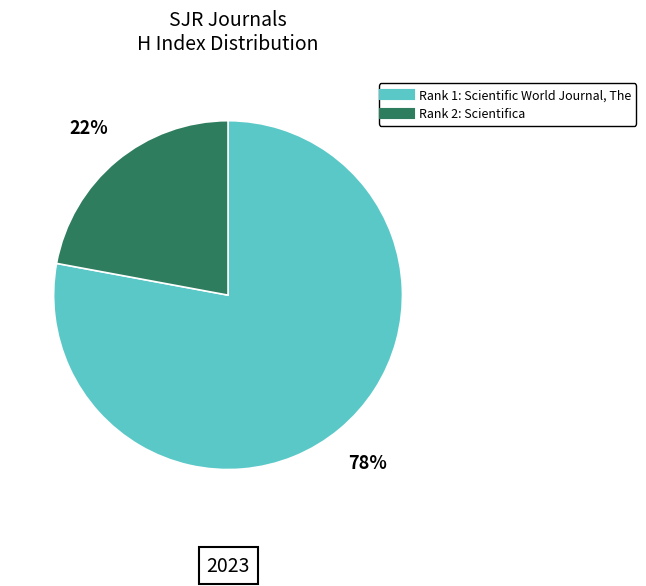

To the nearest percent, what is the difference between the largest and smallest slice percentages?

56%